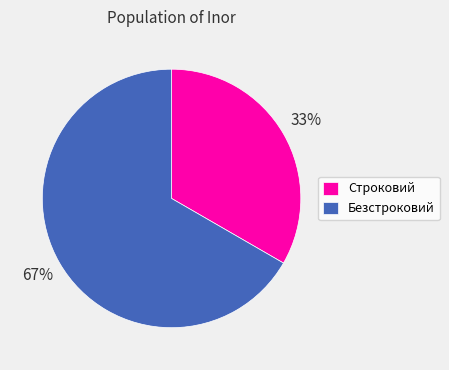

How many slices are in this pie chart?

2